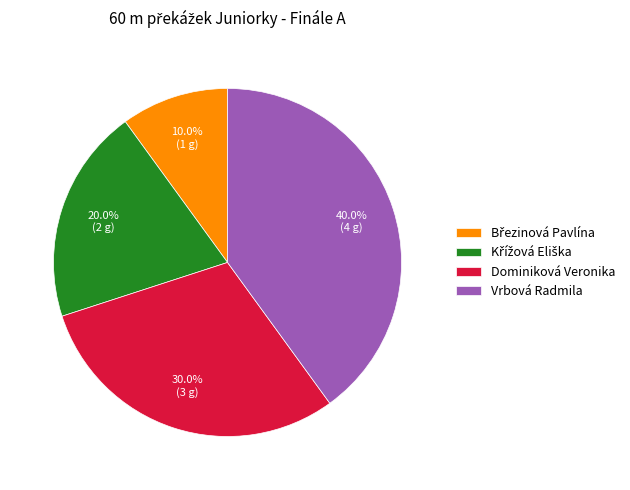

Does any single category account for the majority?

No